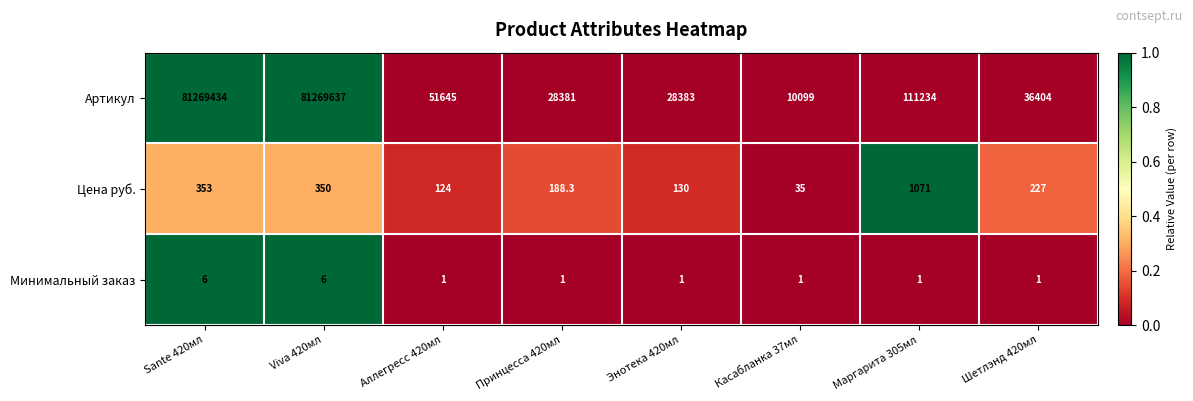

What is the minimum value shown in the chart?

1.0